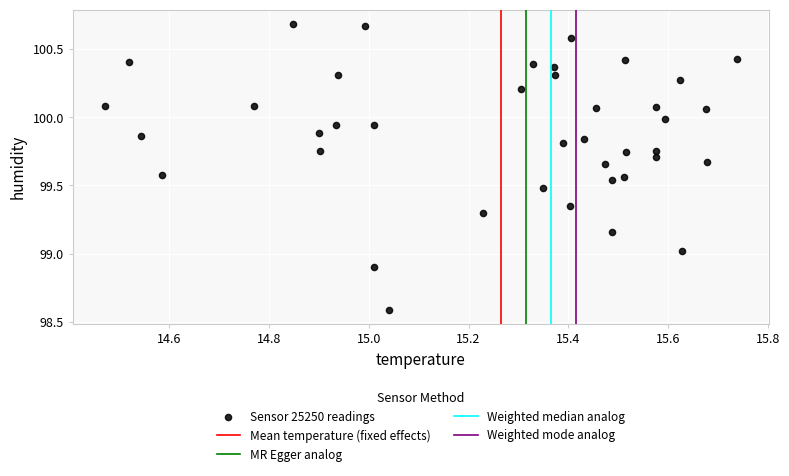

What is the range of Y values (max minus min)?

2.1